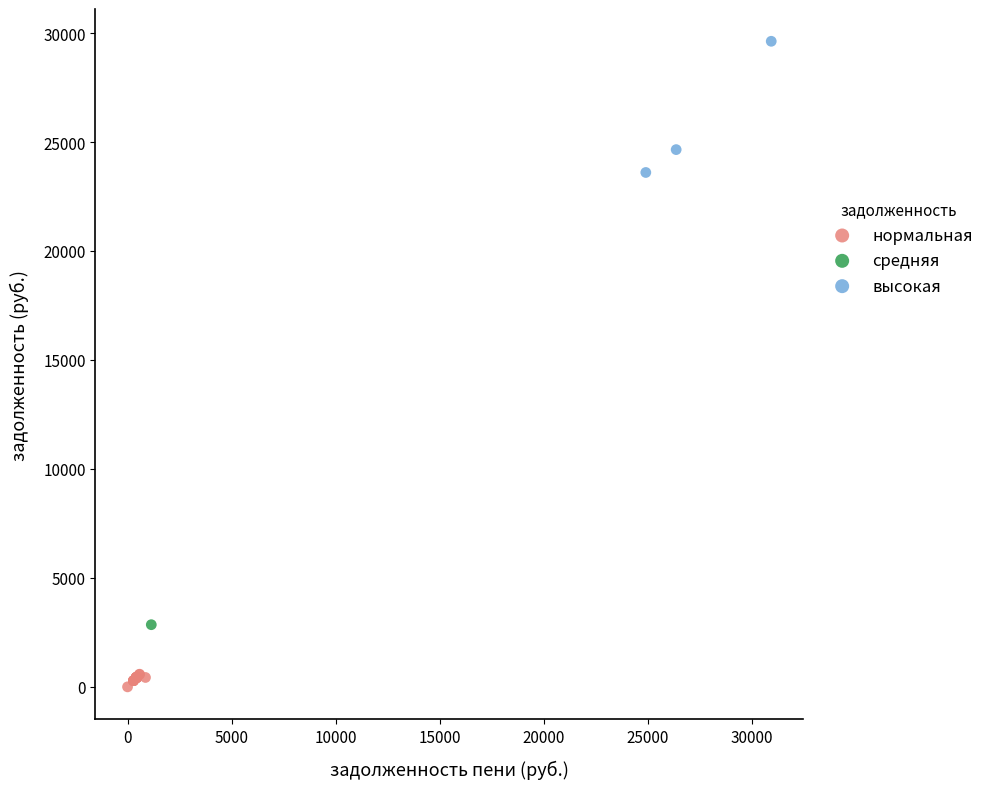

Which series reaches the maximum Y coordinate?

высокая